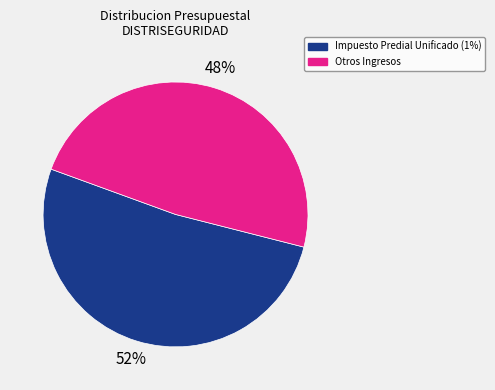

Is there any slice that represents more than half of the pie?

Yes